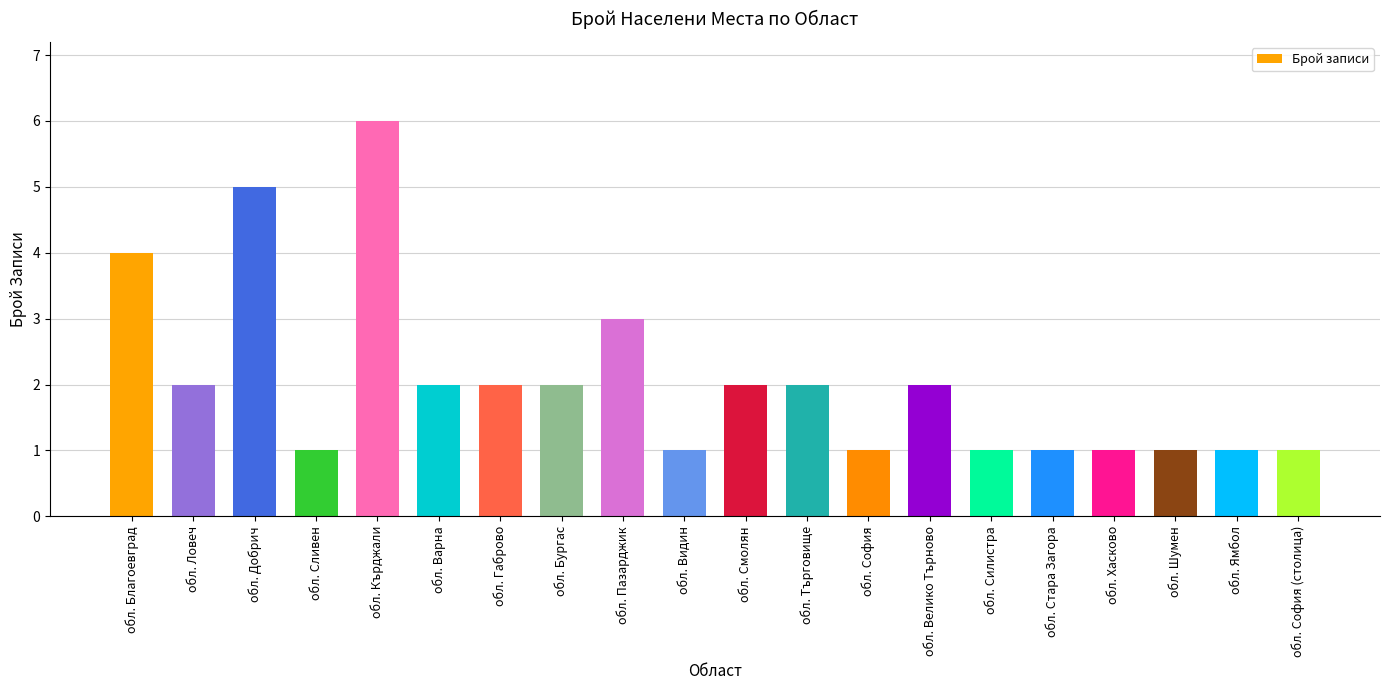

Reading left to right, transcribe all the data shown in this chart.

обл. Благоевград=4	обл. Ловеч=2	обл. Добрич=5	обл. Сливен=1	обл. Кърджали=6	обл. Варна=2	обл. Габрово=2	обл. Бургас=2	обл. Пазарджик=3	обл. Видин=1	обл. Смолян=2	обл. Търговище=2	обл. София=1	обл. Велико Търново=2	обл. Силистра=1	обл. Стара Загора=1	обл. Хасково=1	обл. Шумен=1	обл. Ямбол=1	обл. София (столица)=1